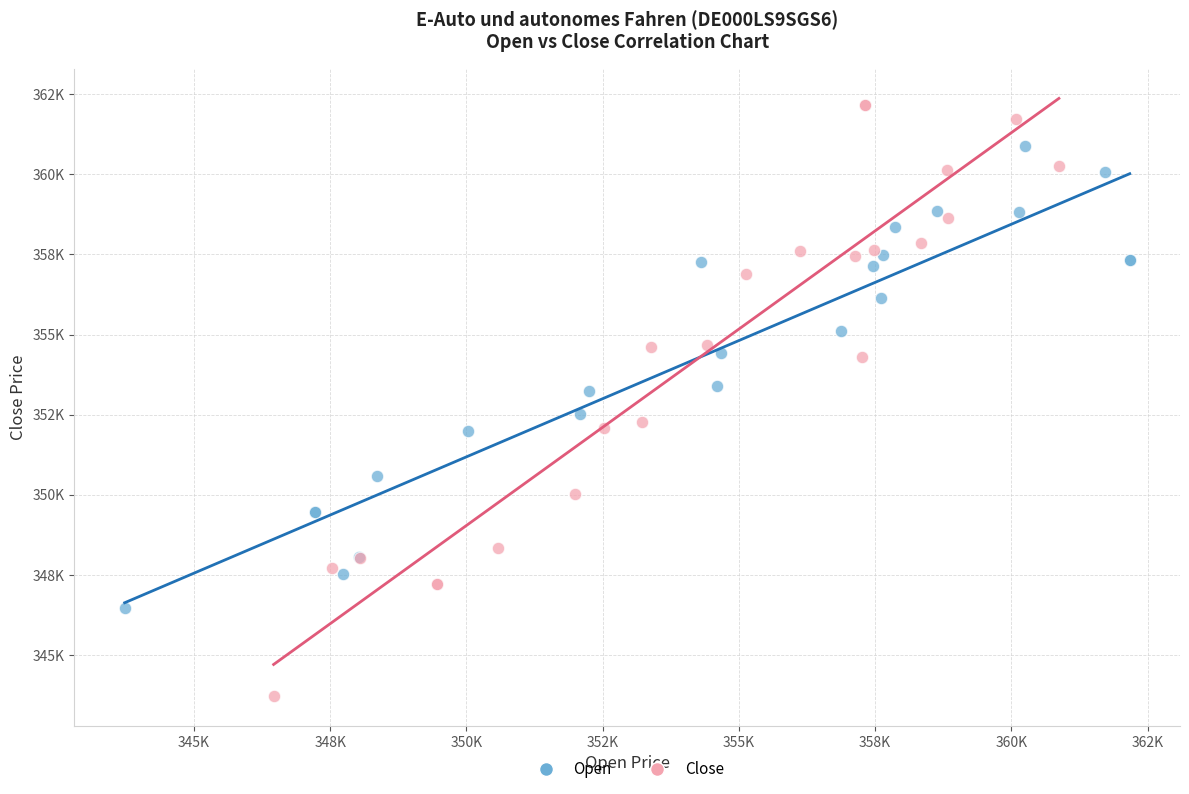

What are all the series names shown in the legend?

Open, Close